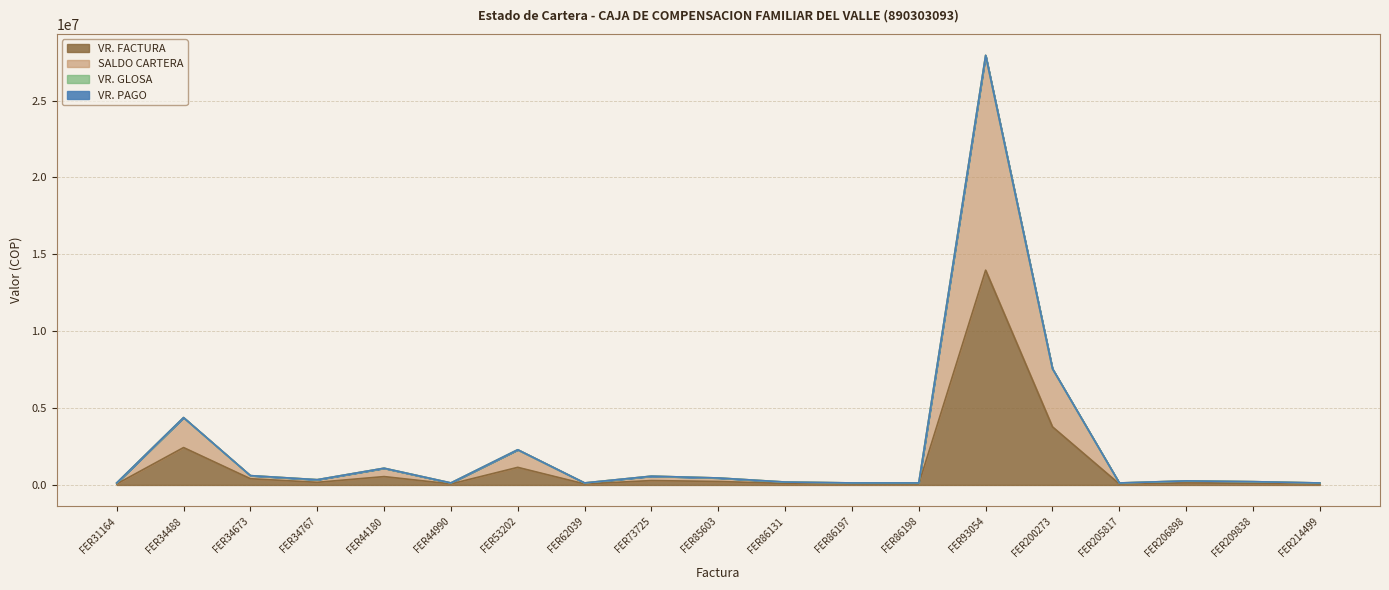

The value of VR. FACTURA at FER200273 is 5513224. True or false?

False